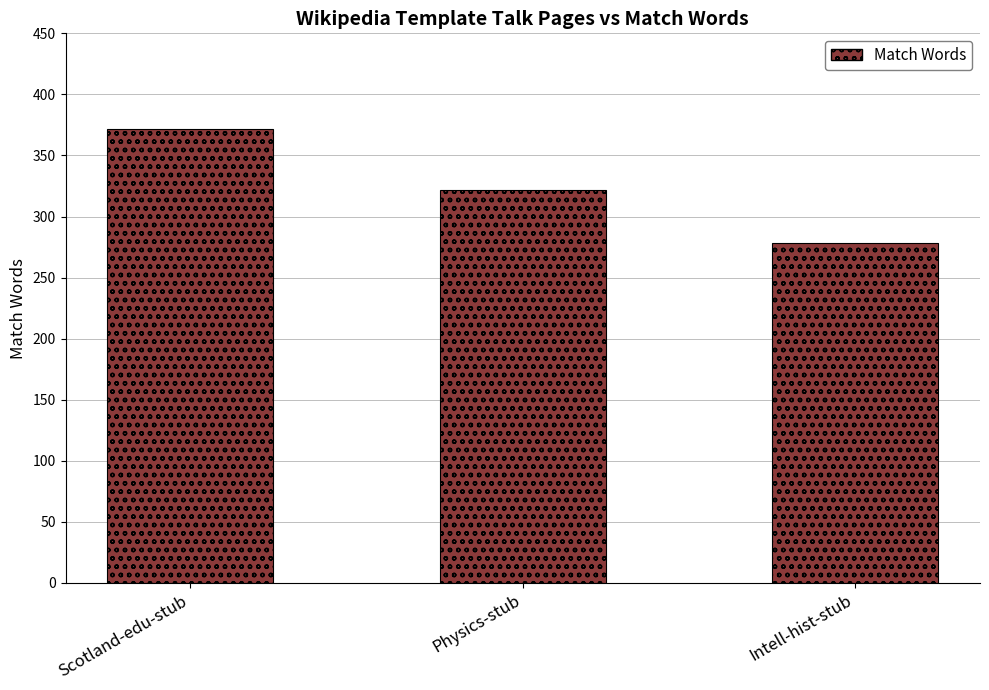

What is the maximum value shown in the chart?

372